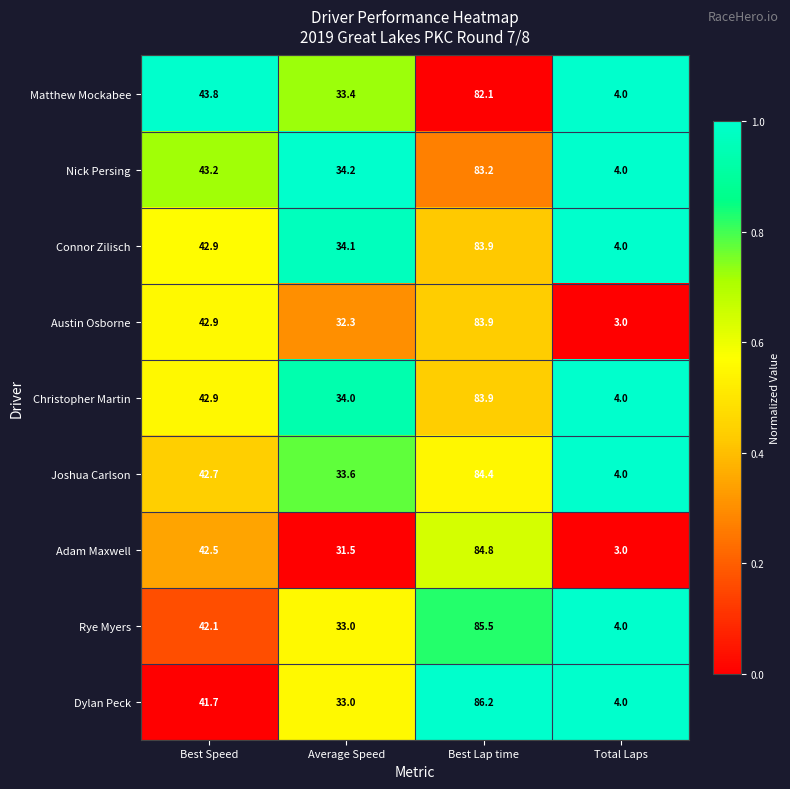

List the labels in order of Nick Persing value, smallest first.

Total Laps, Average Speed, Best Speed, Best Lap time